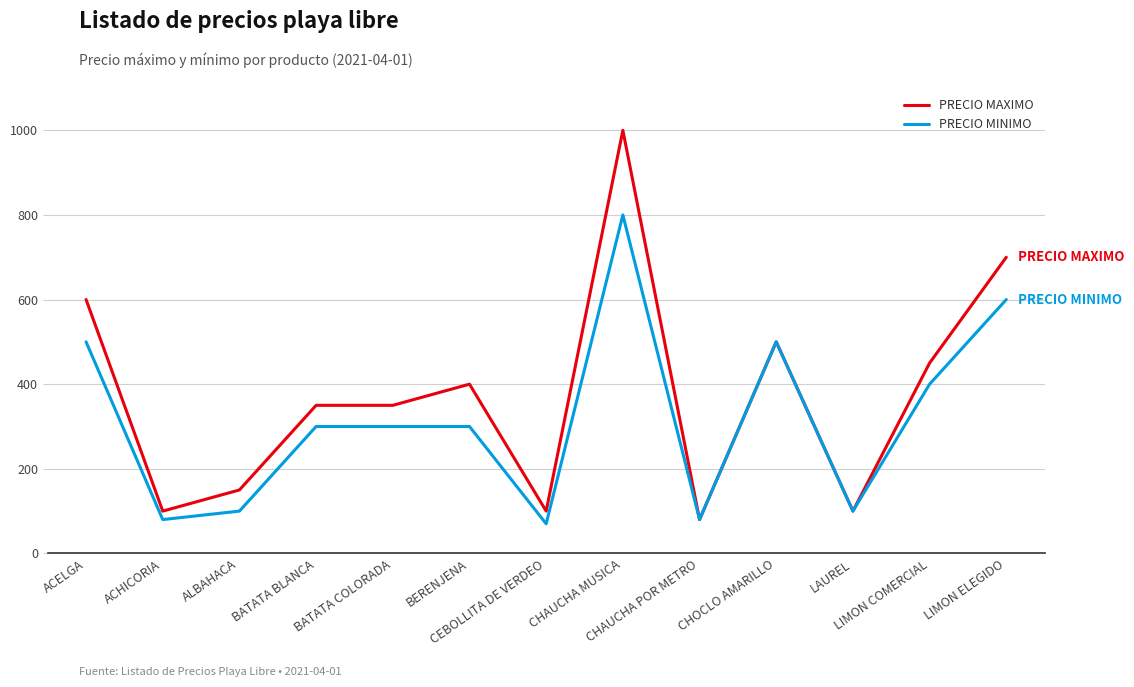

Reading right to left, transcribe all the data shown in this chart.

PRECIO MAXIMO: 700	450	100	500	80	1000	100	400	350	350	150	100	600
PRECIO MINIMO: 600	400	100	500	80	800	70	300	300	300	100	80	500